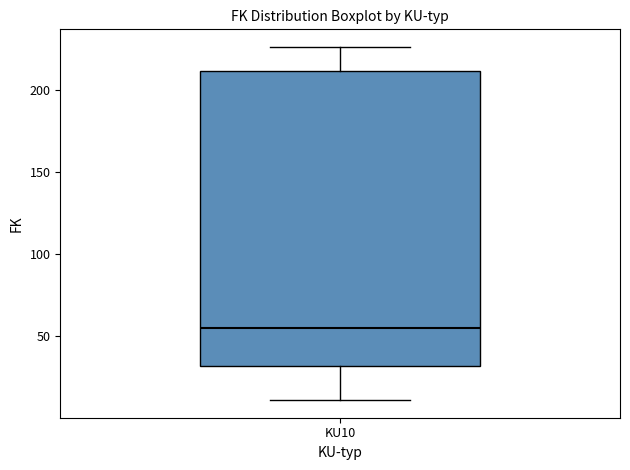

Where does the median line of the box for KU10 sit on the y-axis? The values are not printed on the chart, so give them approximately, as read against the axis.

55